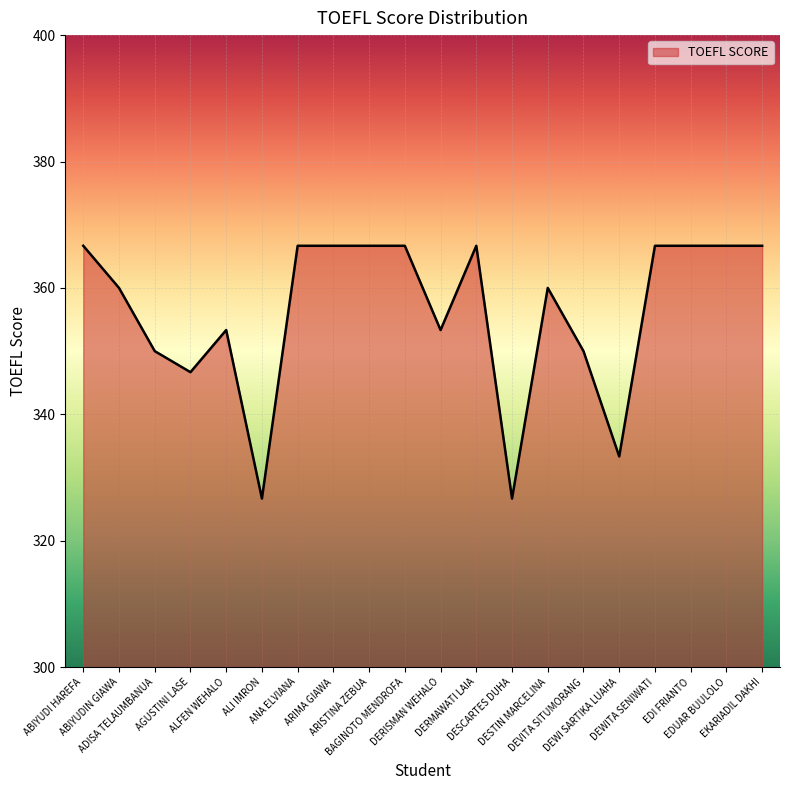

What position from the left is DESTIN MARCELINA?

14